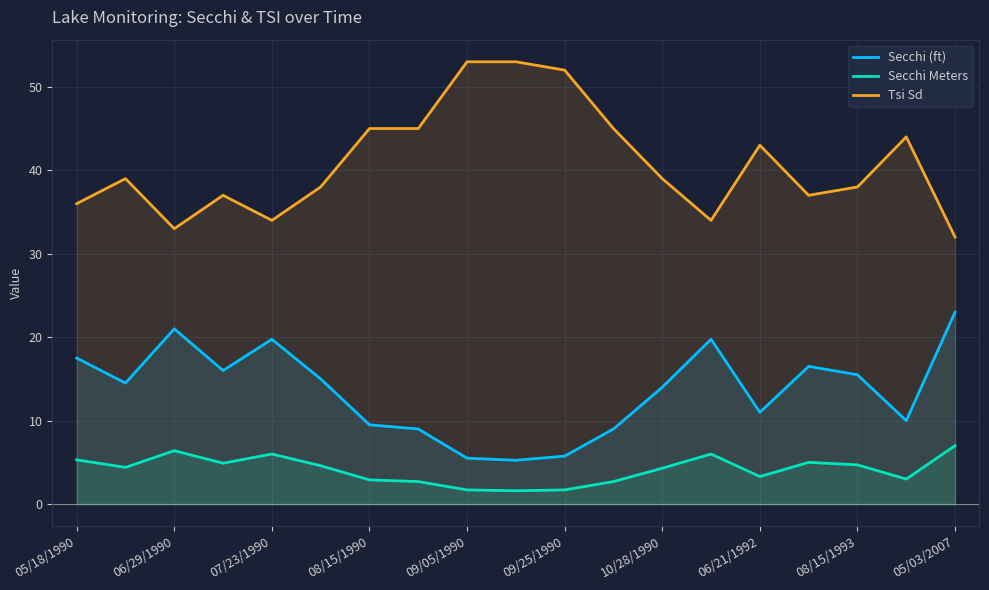

Between 09/05/1990 and 08/15/1993, which series saw the biggest shift?

Tsi Sd